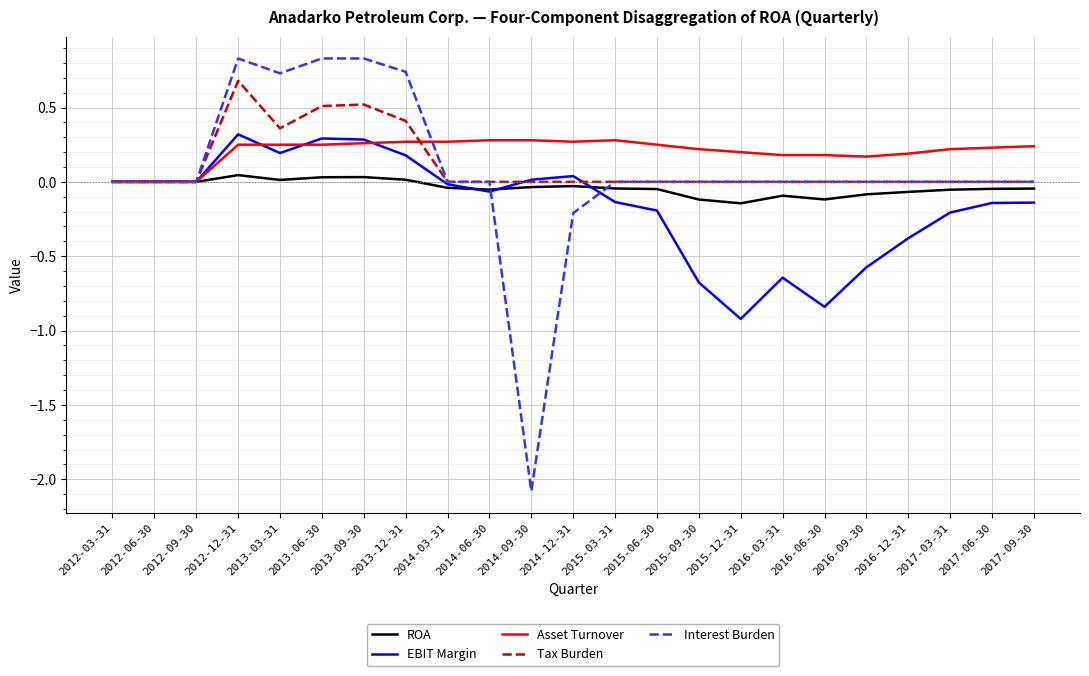

The value of Interest Burden at 2013-03-31 is 0.7. True or false?

True